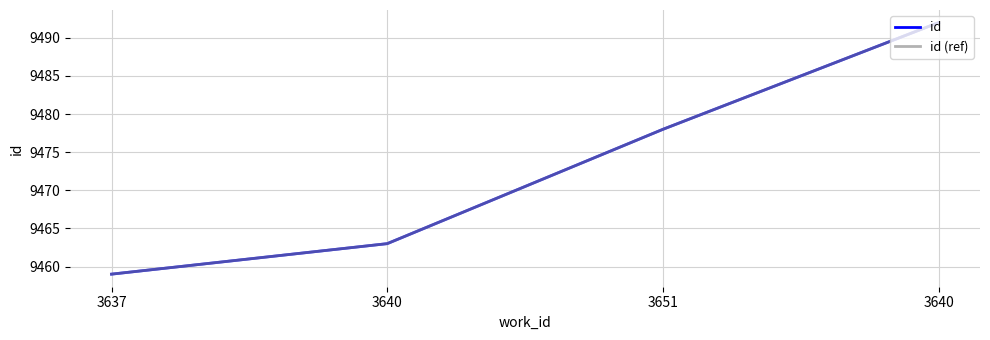

The value of id (ref) at 3640 is 9463. True or false?

True